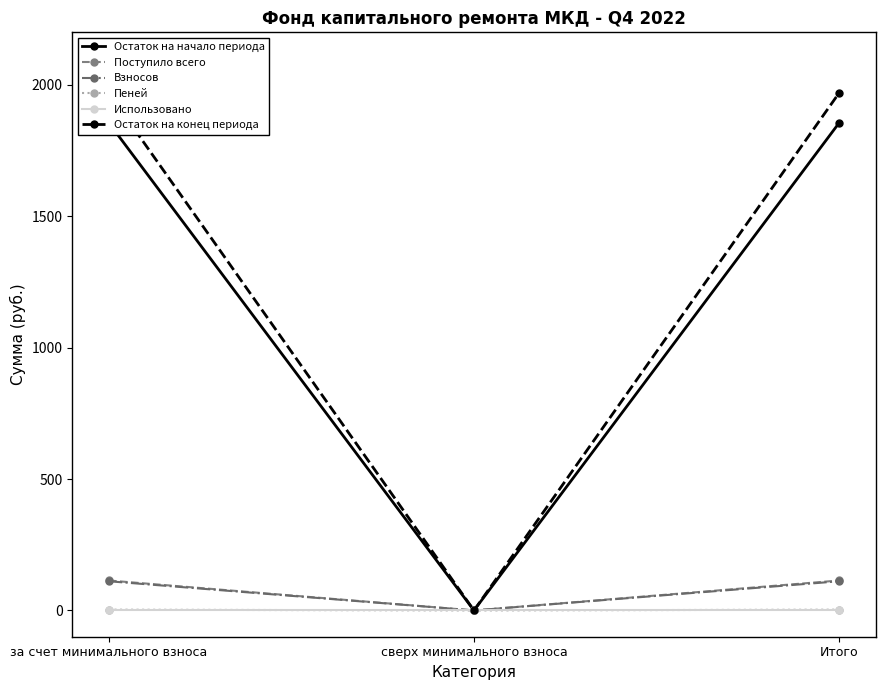

At how many categories does at least one series exceed 972?

2